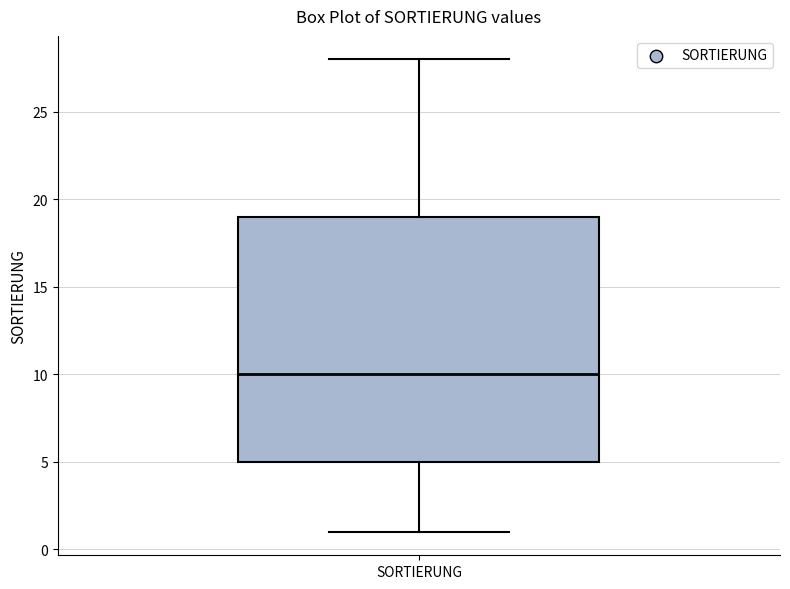

Where is the upper edge of the box for SORTIERUNG on the y-axis? The values are not printed on the chart, so give them approximately, as read against the axis.

19